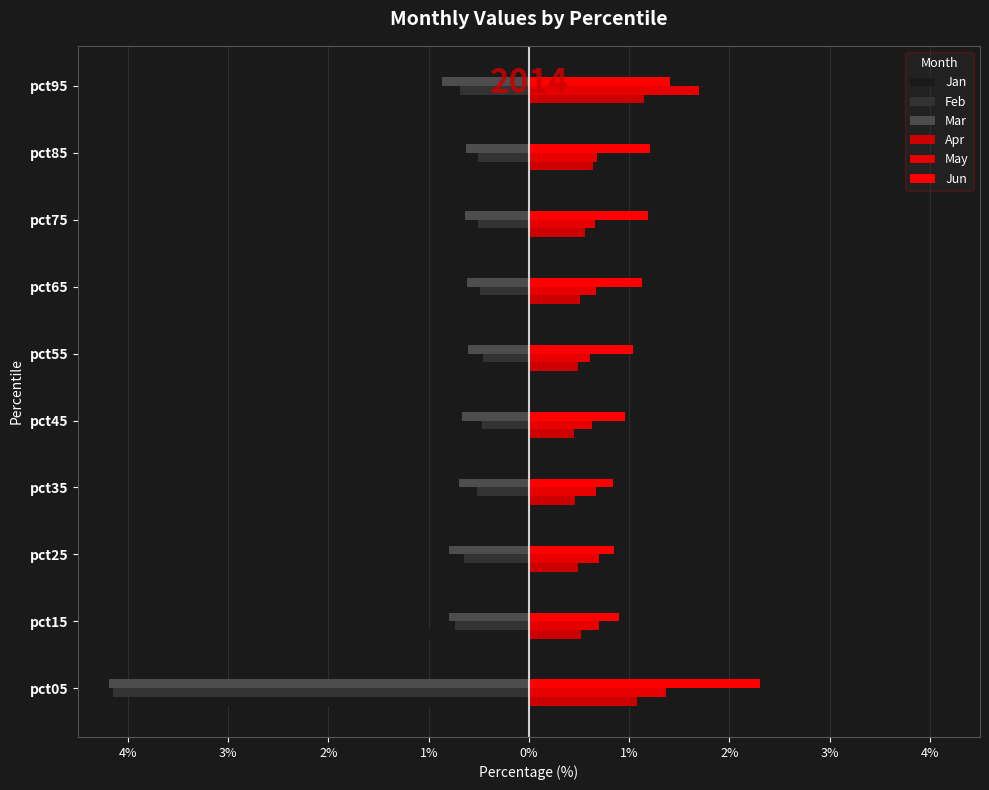

Are the bars grouped side by side (vs. stacked)?

Yes